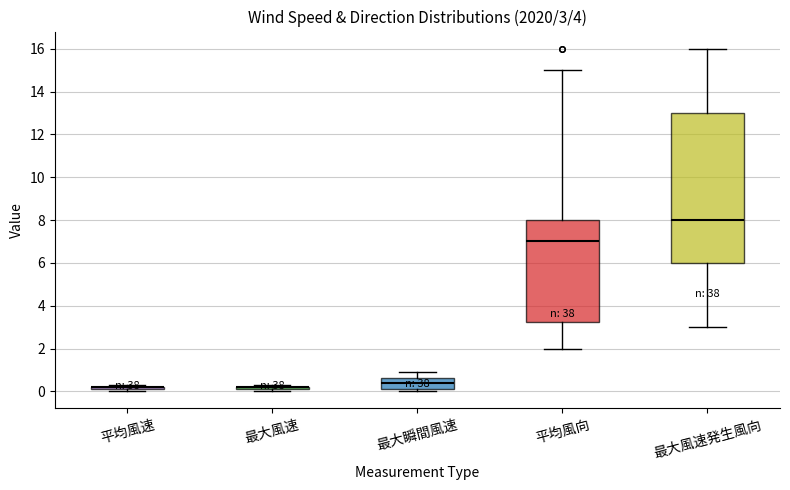

Which box is the tallest, from its lower edge to its upper edge?

最大風速発生風向